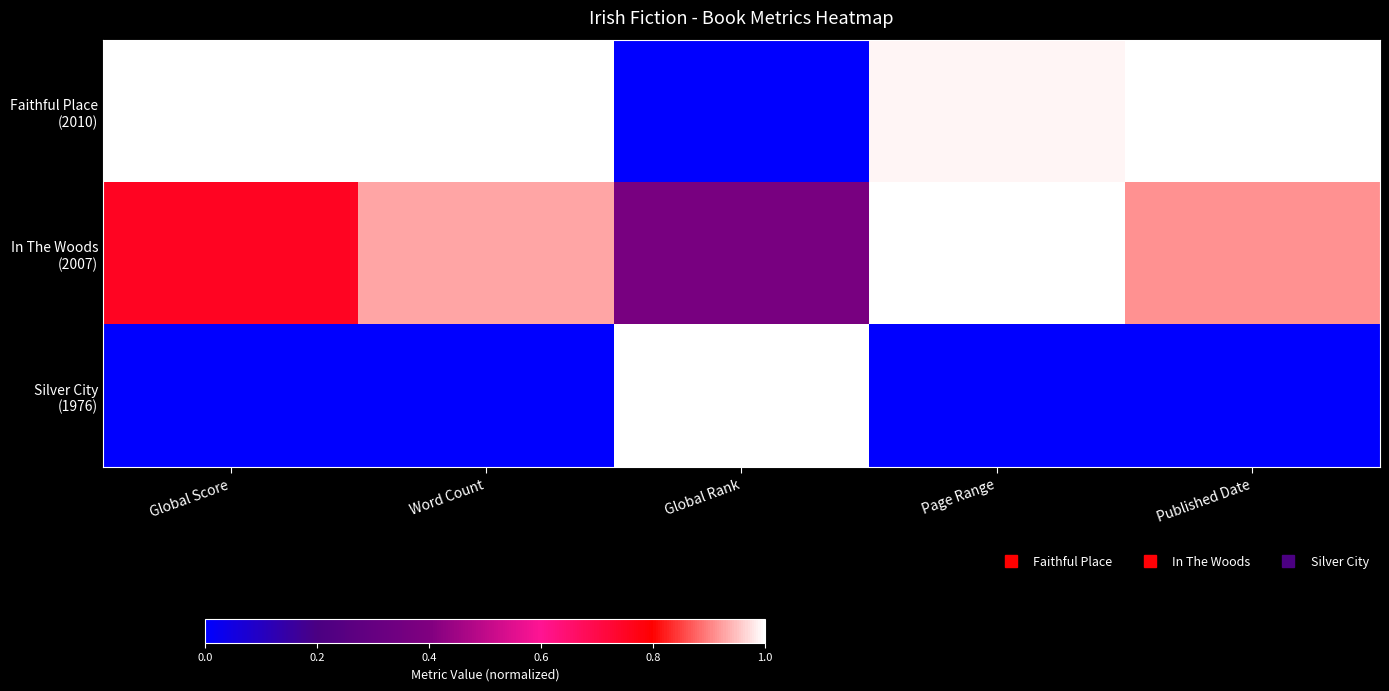

What is the spread (max minus min) of values at Global Score?

1.0